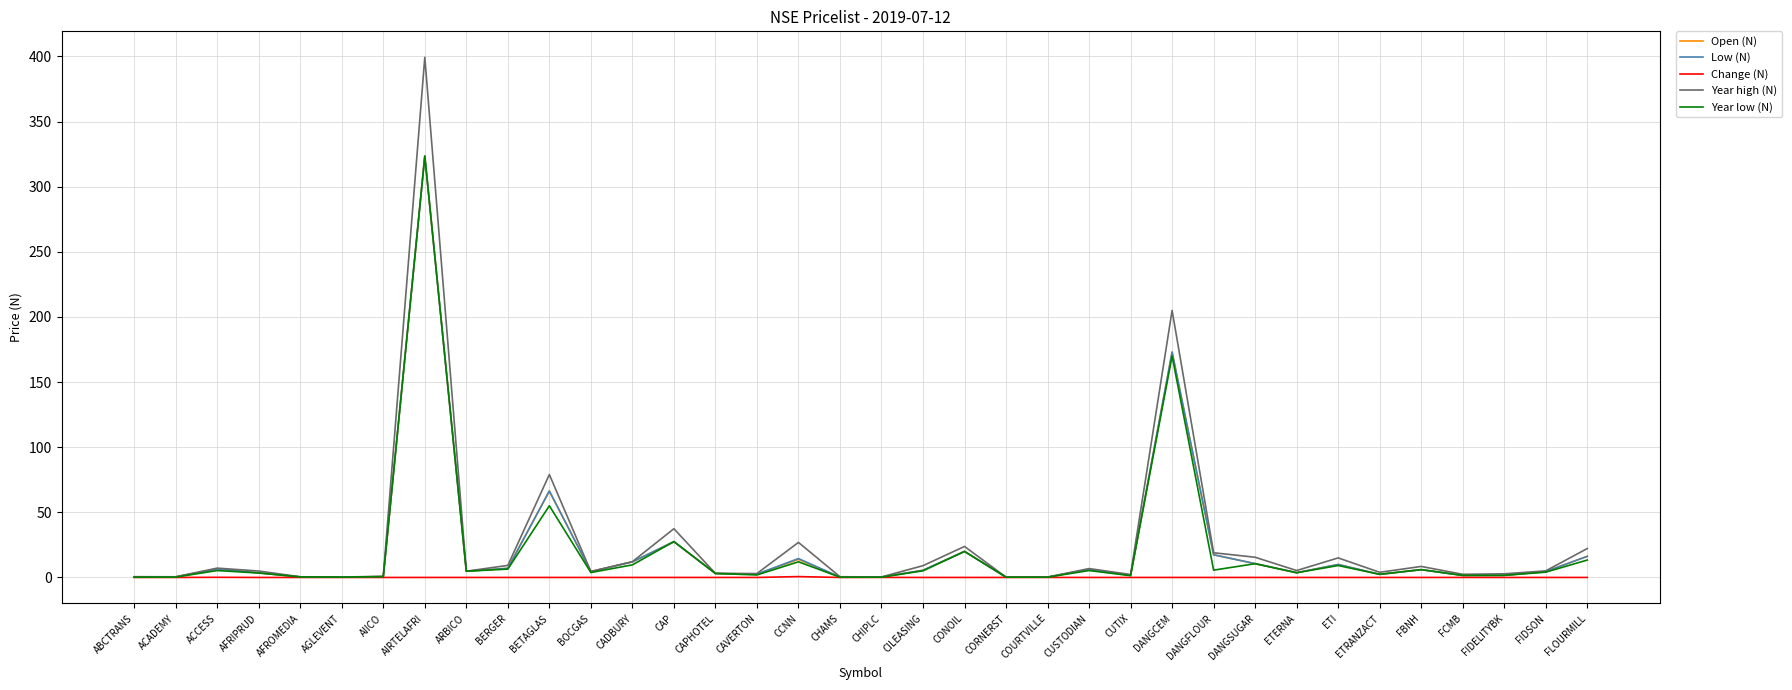

At which category is the sum across all series the highest?

AIRTELAFRI